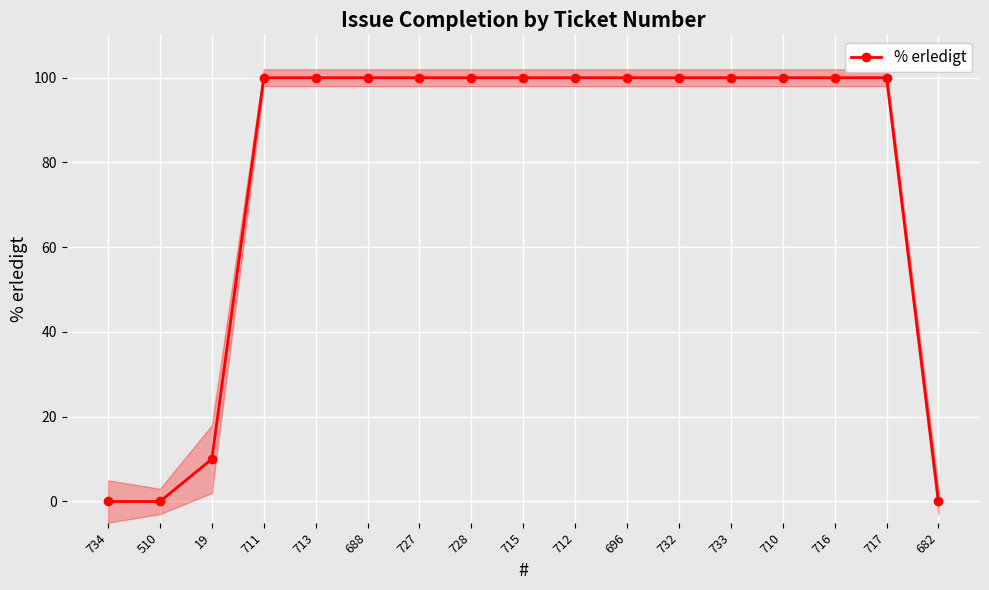

What is the difference between the second highest and second lowest values?

100